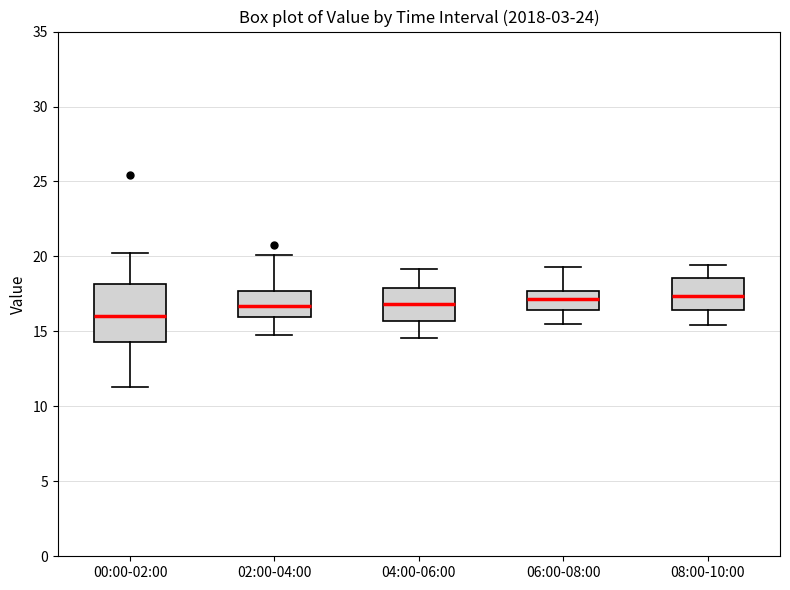

Reading left to right, transcribe this box plot: for each box, give where its median line is, the range the box spans, and where its two whiskers end, as read against the y-axis. The values are not printed on the chart, so give them approximately, as read against the axis.

00:00-02:00: median 16.0, box 14.5 to 18.0, whiskers 11.5 to 20.0
02:00-04:00: median 16.5, box 16.0 to 17.5, whiskers 15.0 to 20.0
04:00-06:00: median 17.0, box 15.5 to 18.0, whiskers 14.5 to 19.0
06:00-08:00: median 17.0, box 16.5 to 17.5, whiskers 15.5 to 19.5
08:00-10:00: median 17.5, box 16.5 to 18.5, whiskers 15.5 to 19.5